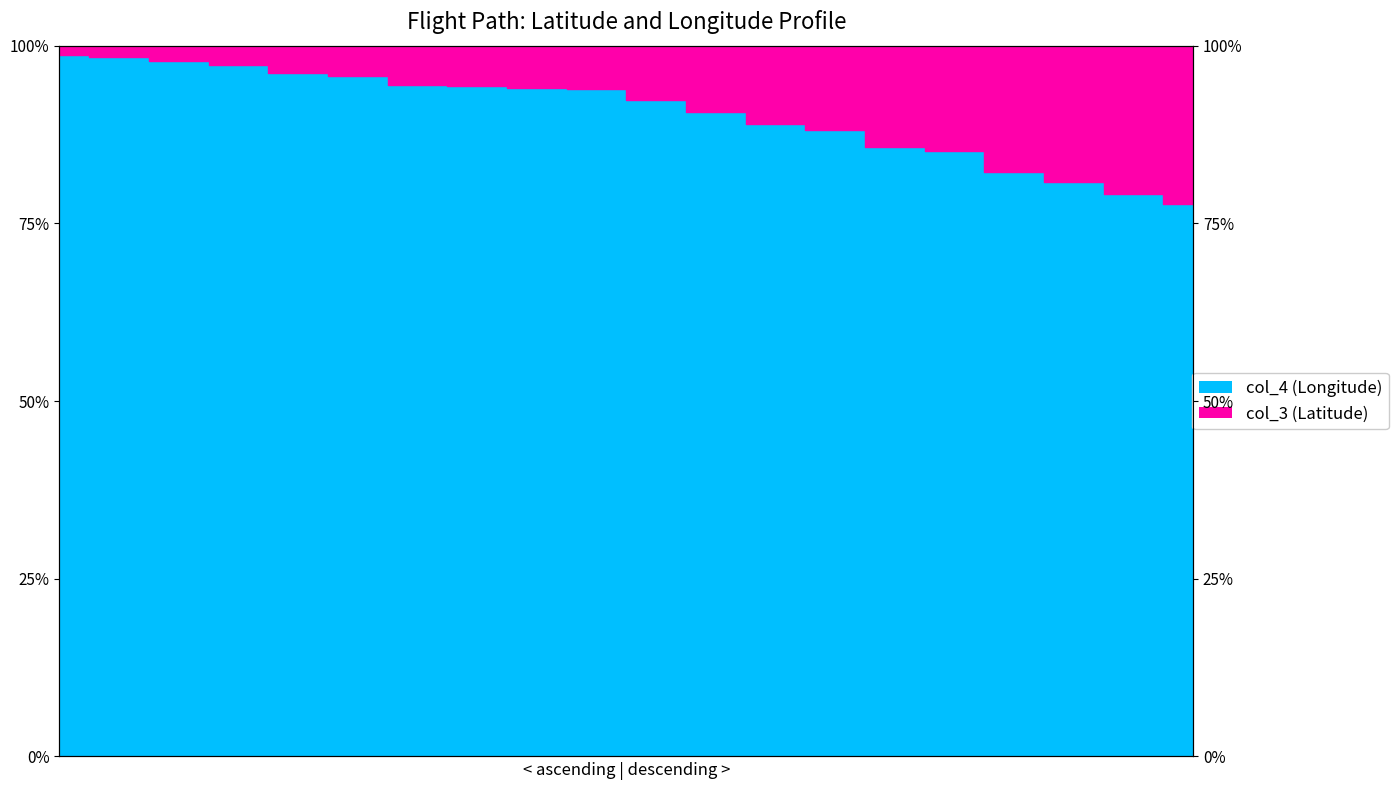

What is the value of the col_4 point at the 8th from the left?

1.0